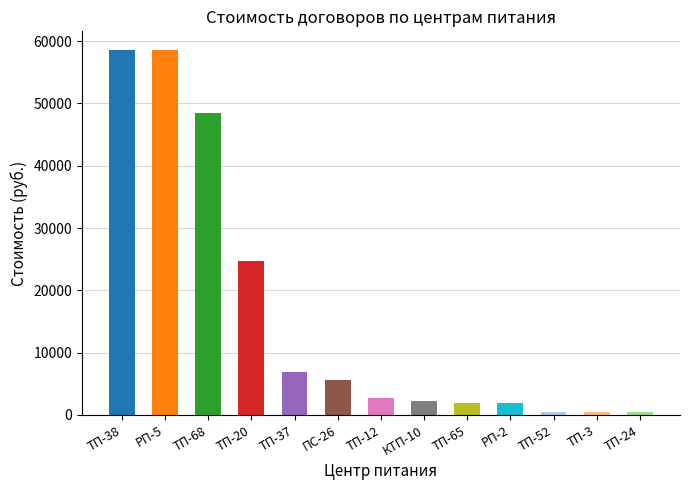

How many data points are less than 2750?

6